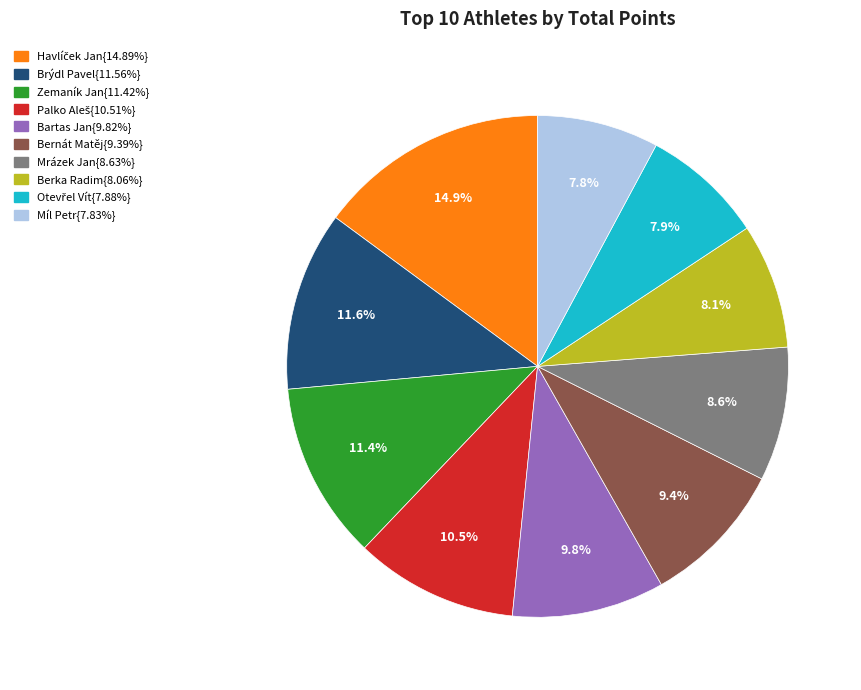

Is there any slice that represents more than half of the pie?

No